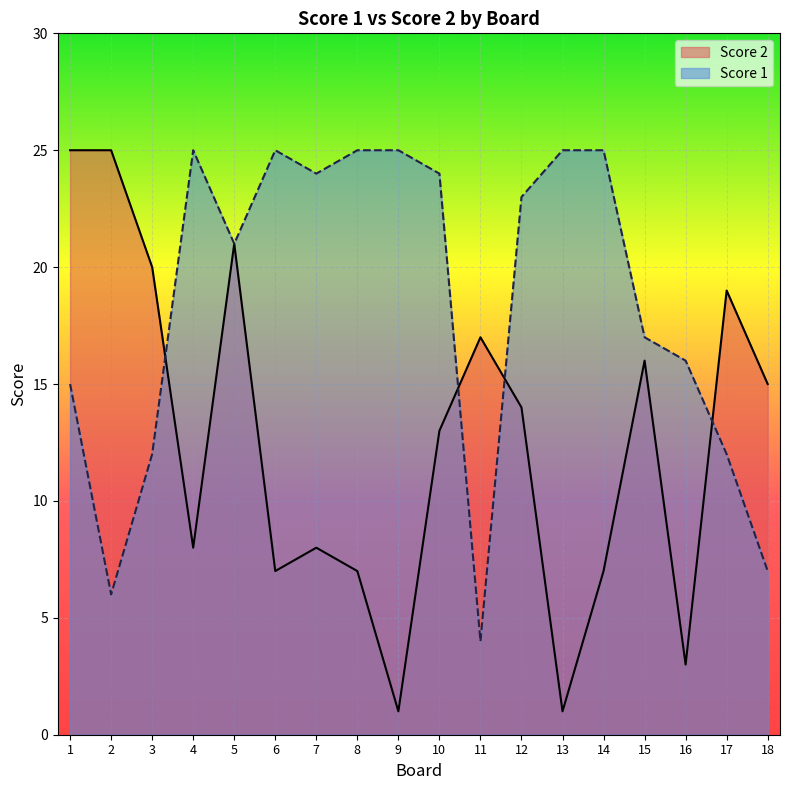

Does the chart display data point markers on the line(s)?

No